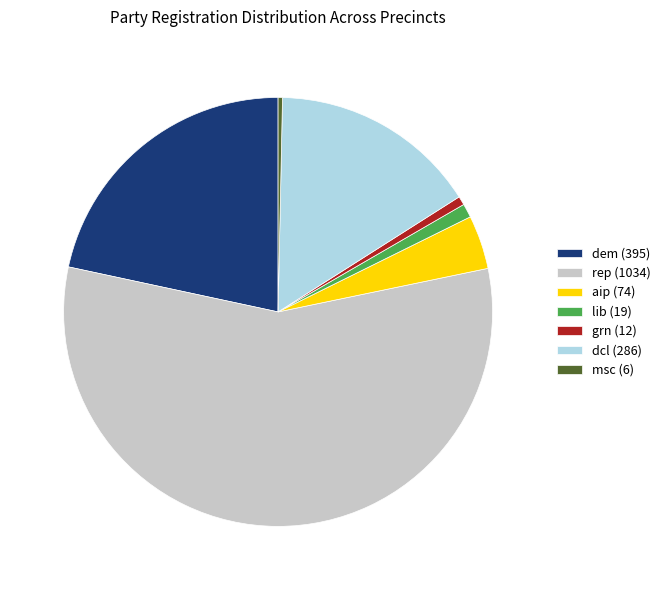

Is it true that dcl is 30% of the pie?

False